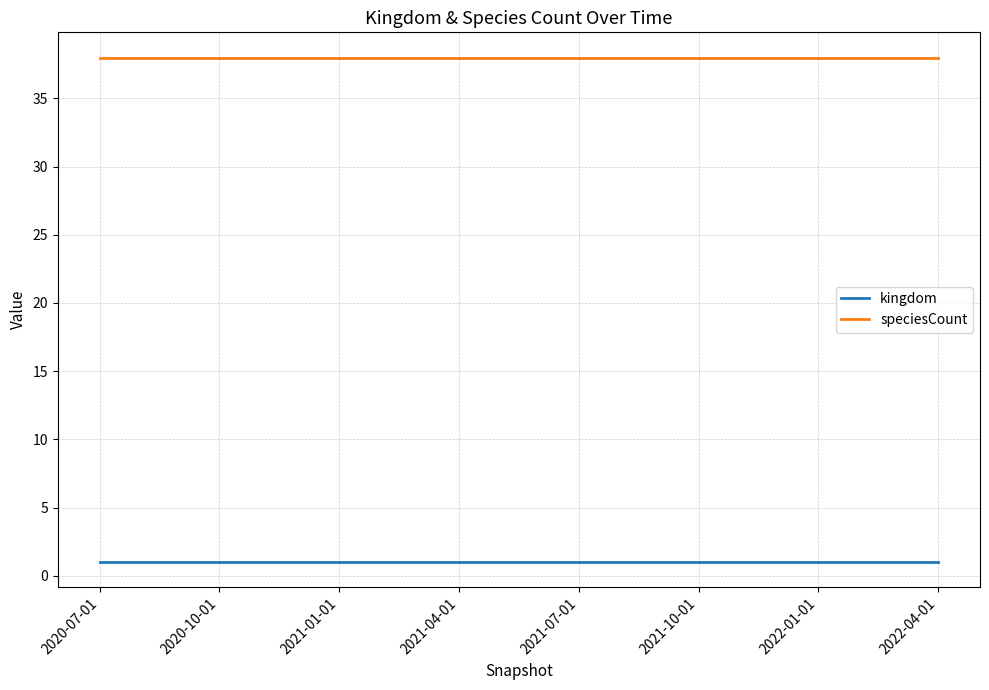

Does the chart have visible grid lines?

Yes